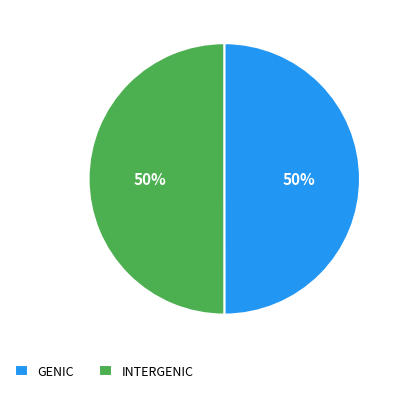

Count the number of slices in the pie.

2